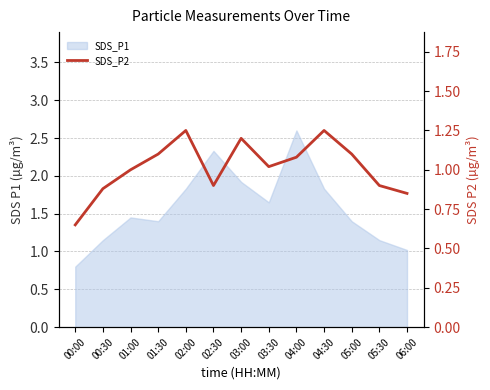

What is the label of the 3rd point from the right?

05:00